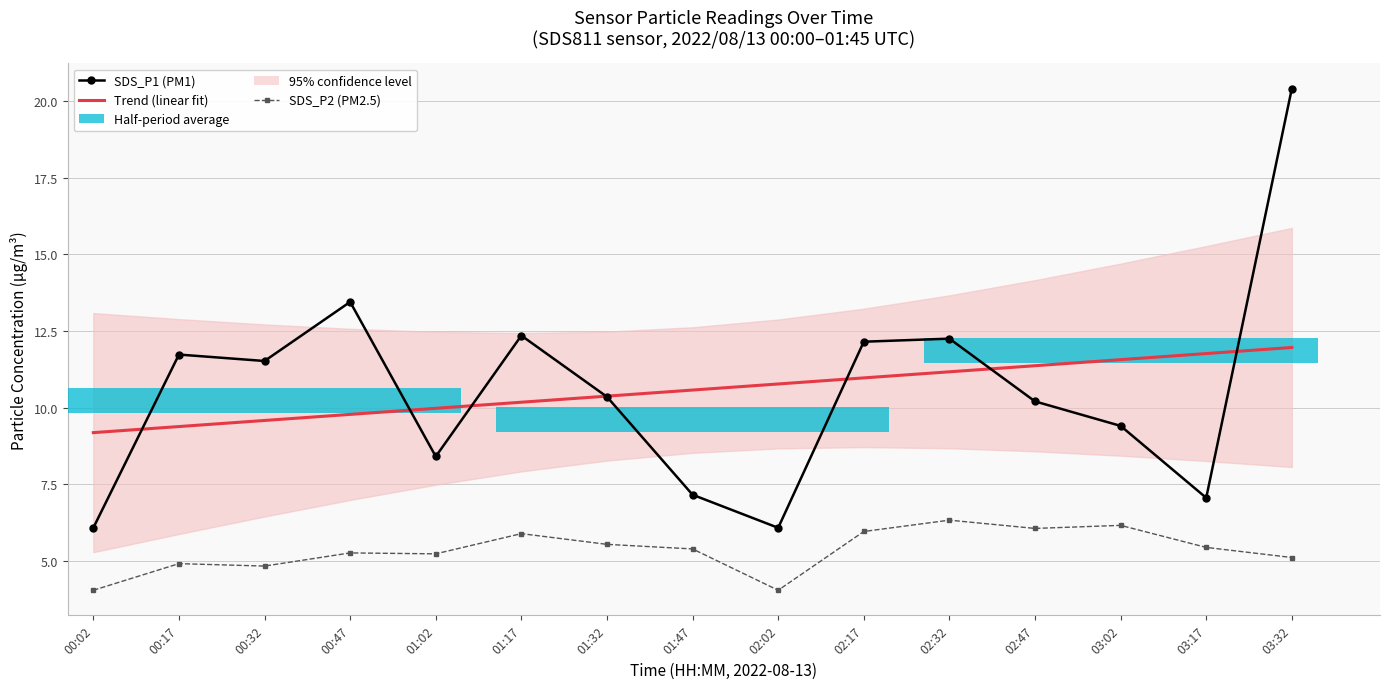

Which series has the widest spread of values?

SDS_P1 (PM1)